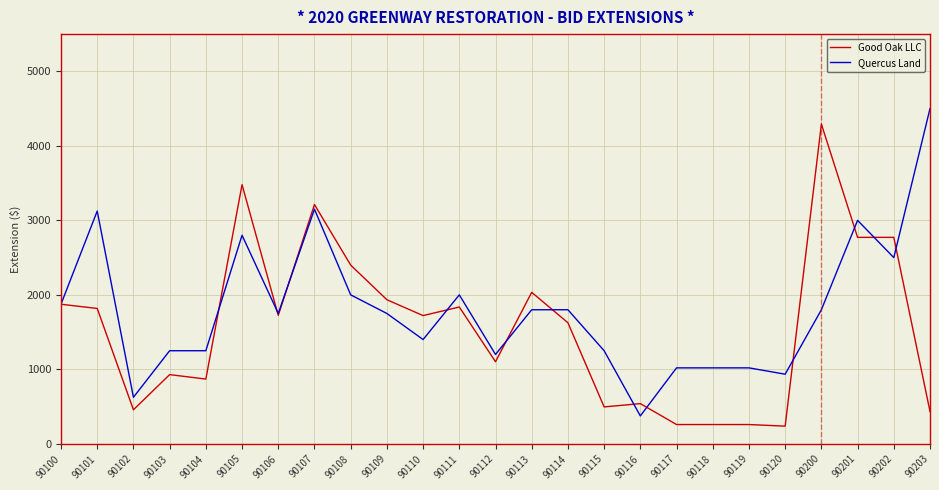

What is the sum of the Good Oak LLC values at 90118 and 90104?

1128.7